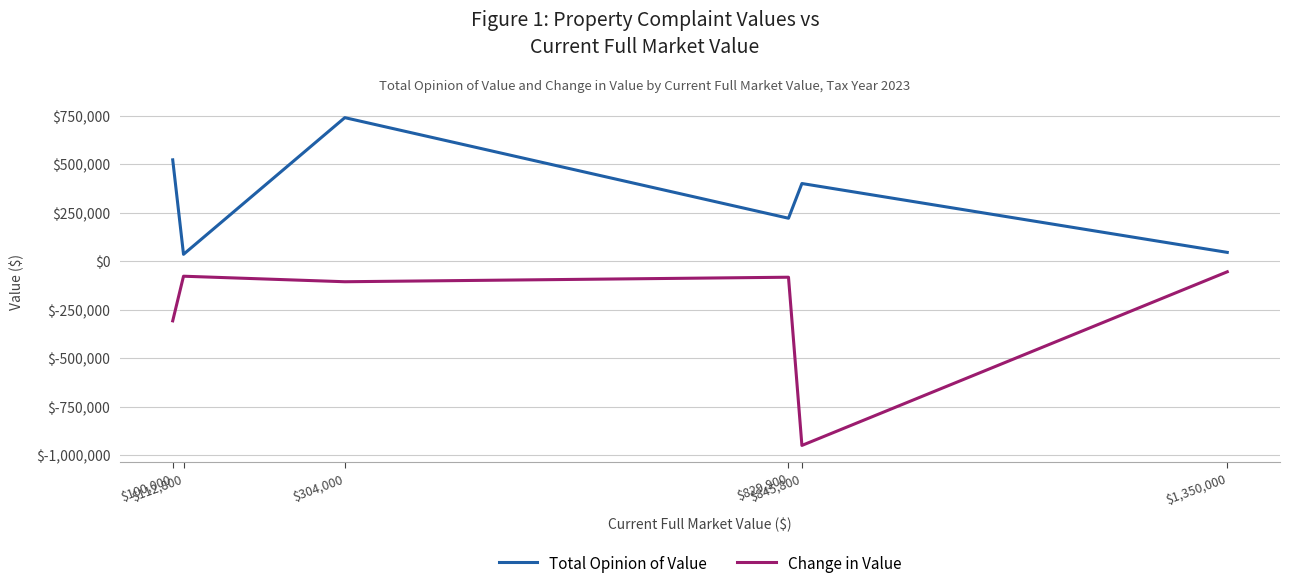

How many distinct data groups are displayed?

2